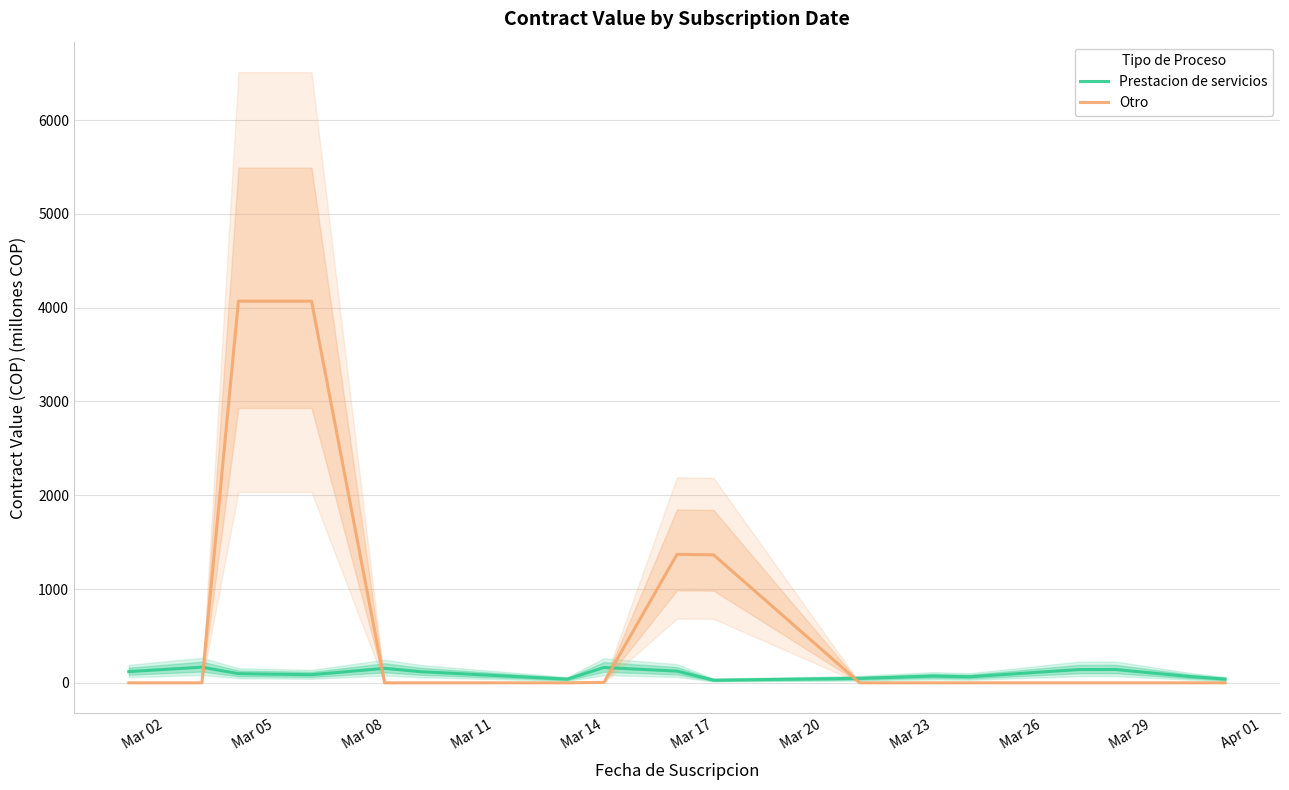

The value of Otro at Mar 08 is 1924.7. True or false?

False